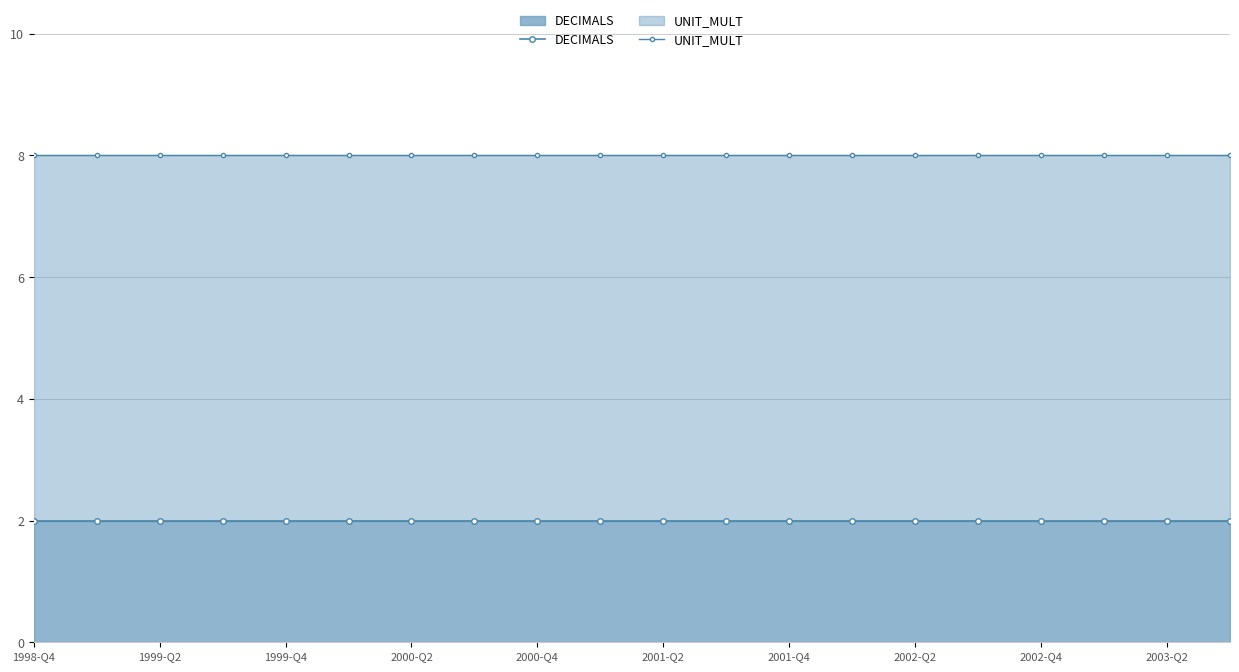

True or false: DECIMALS and UNIT_MULT cross at least once.

False